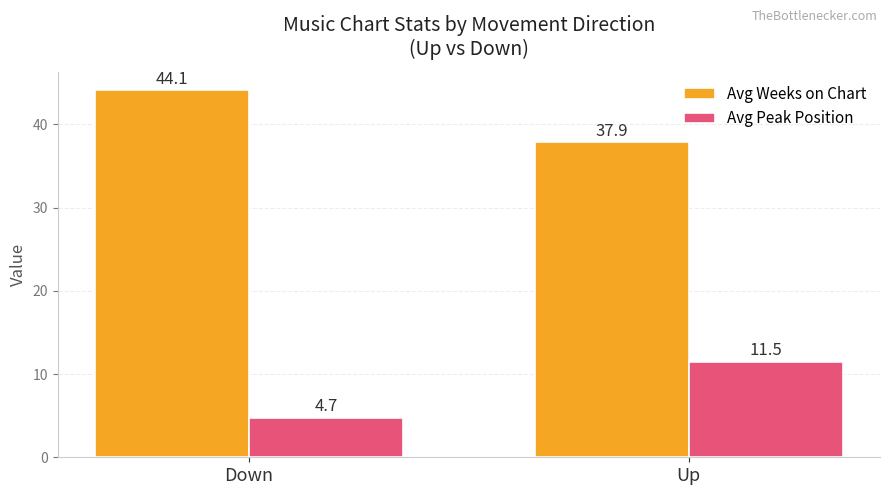

Which series has the widest spread of values?

Avg Peak Position